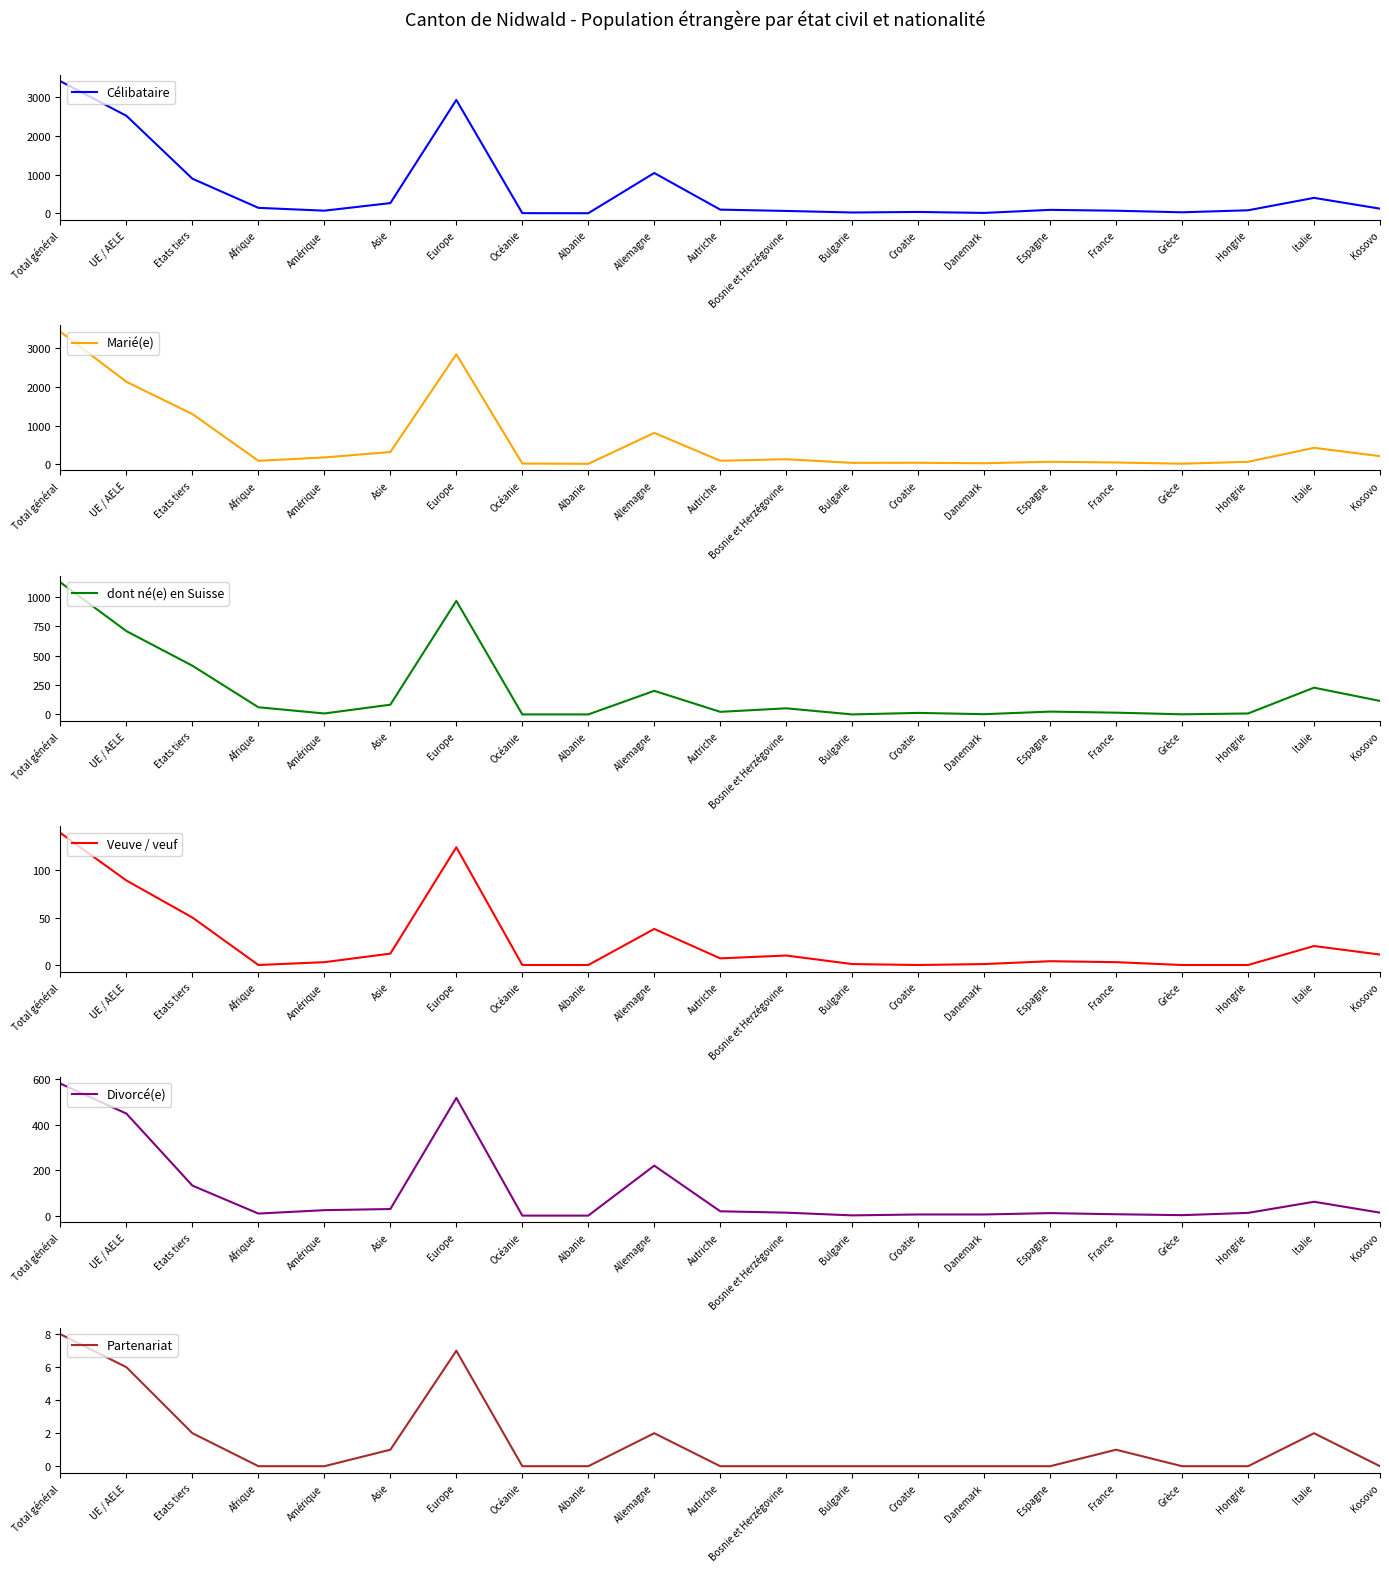

What is the average value of the Veuve / veuf series?

24